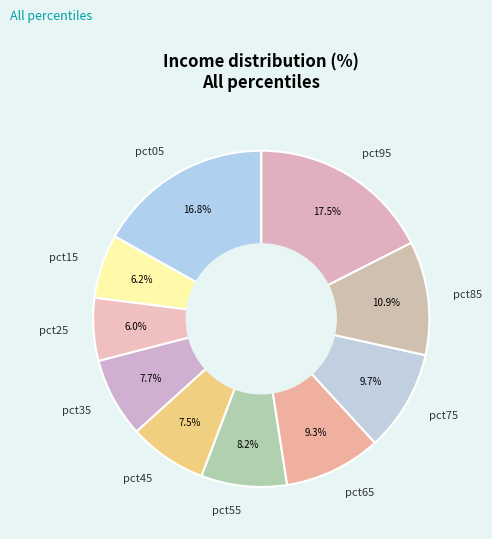

How many slices are in this pie chart?

10